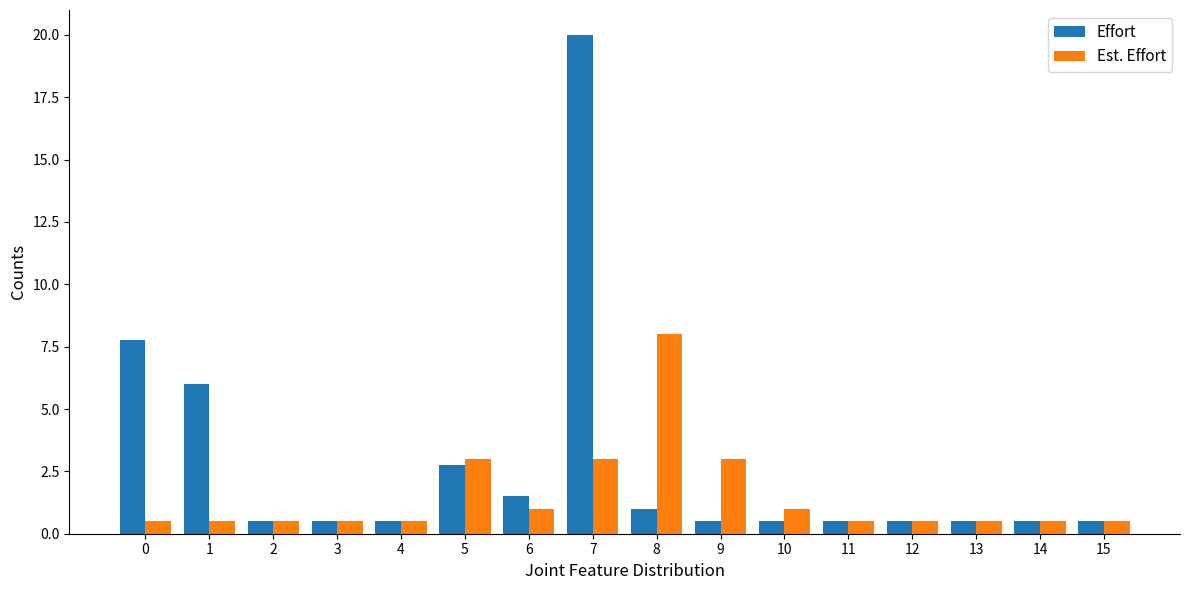

What are all the series names shown in the legend?

Effort, Est. Effort